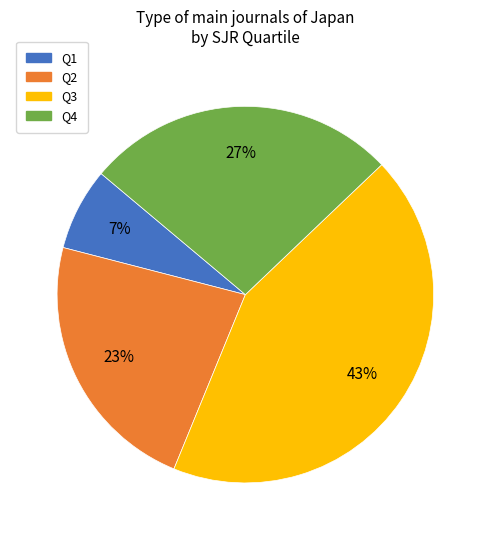

What is the ratio of the value at Q3 to the value at Q4?

1.6